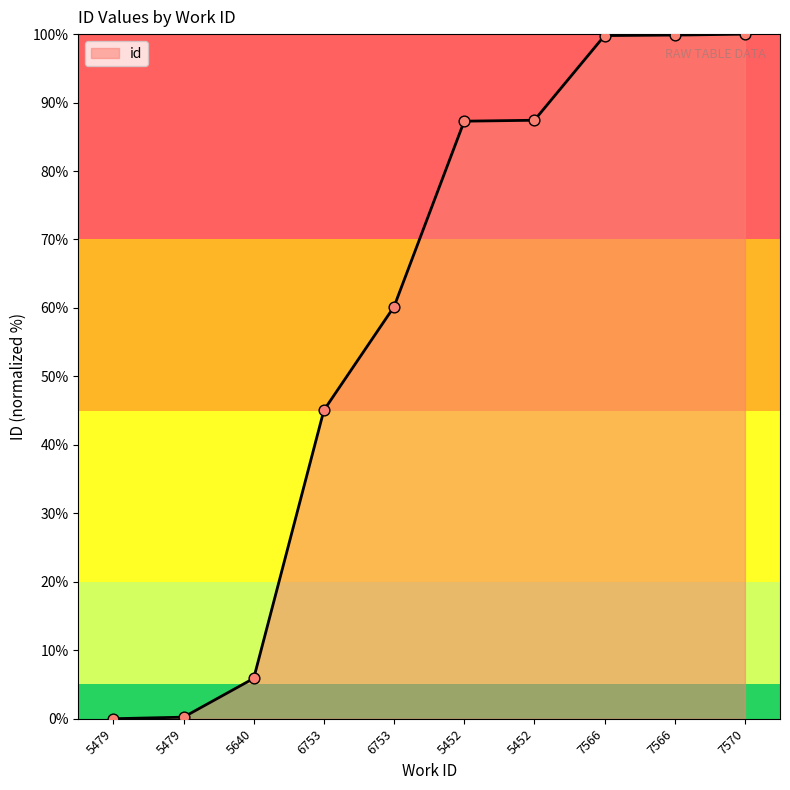

What is the change in value from 6753 to 6753?

+15.1